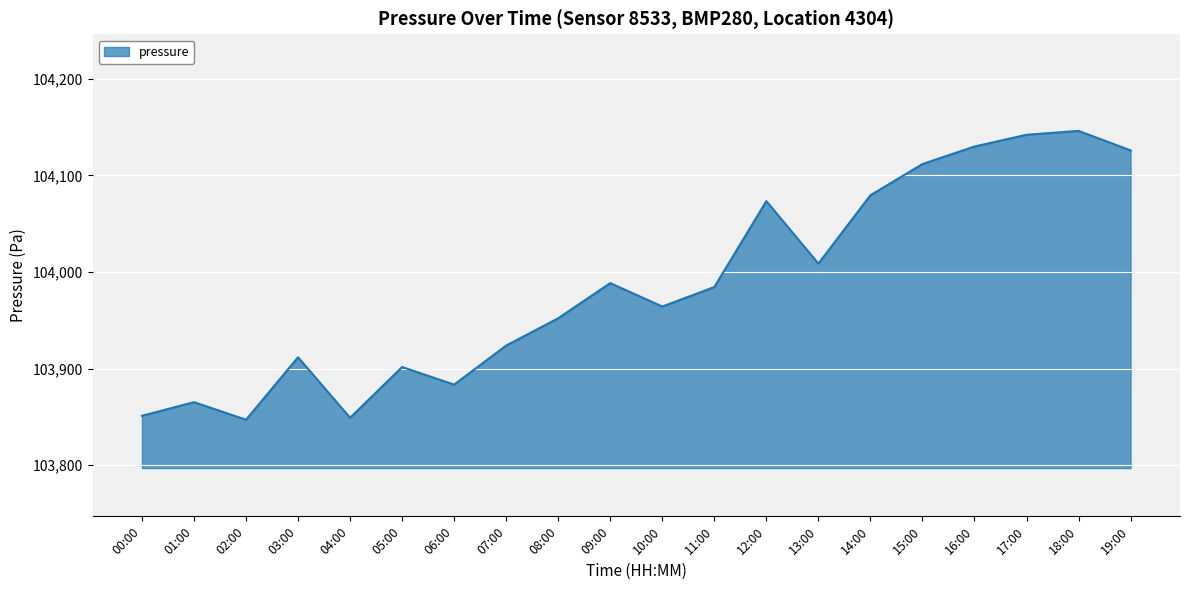

What is the difference between the maximum and minimum values?

299.0